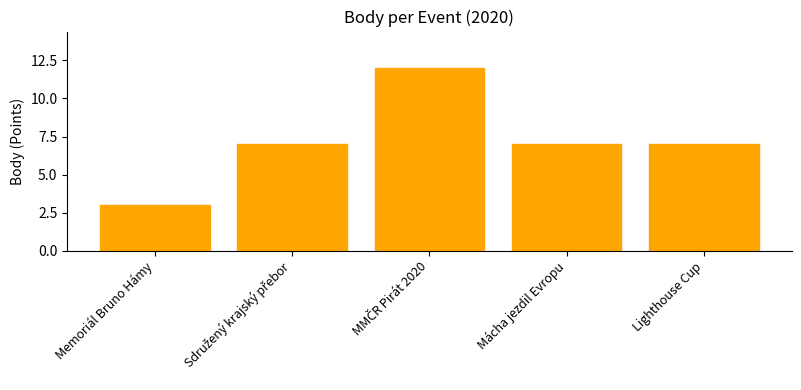

What is the value of the 1st bar from the left?

3